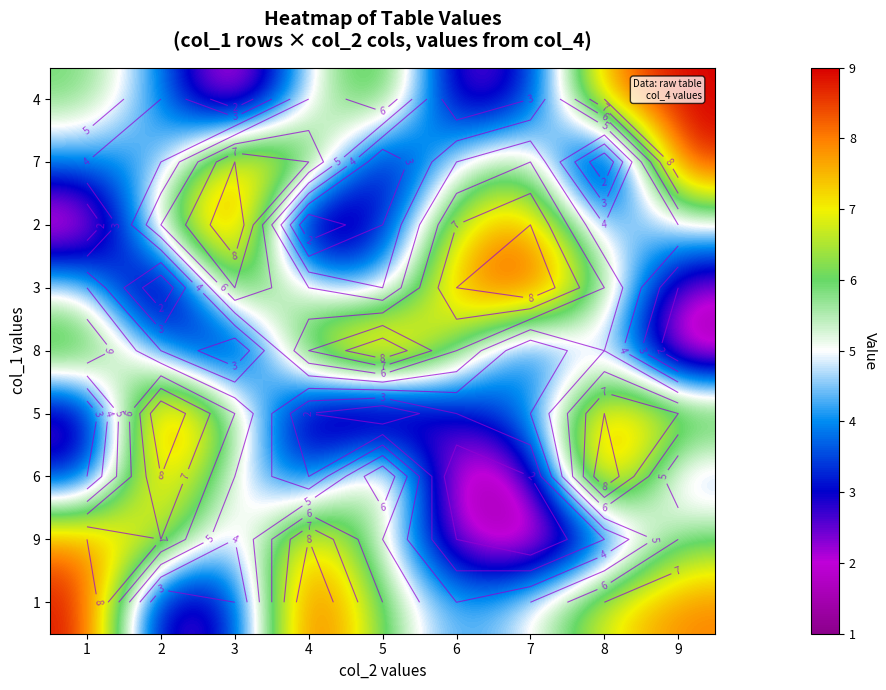

How many data points in 1 are above 6?

4